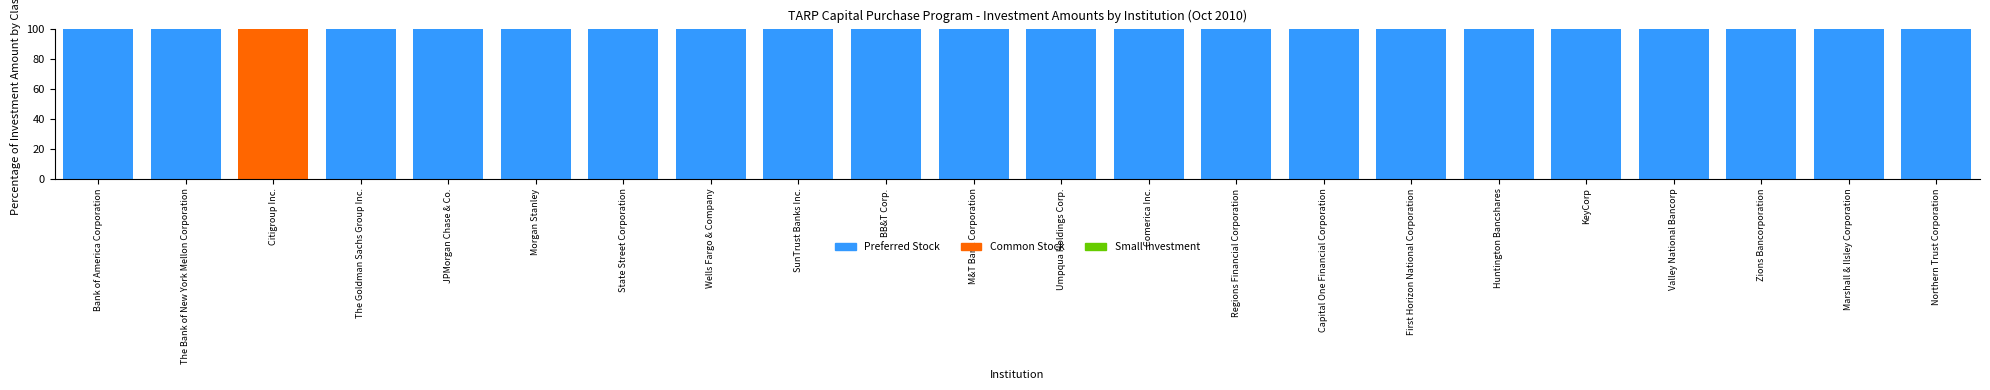

What is the sum of all Preferred Stock values?

2099.3